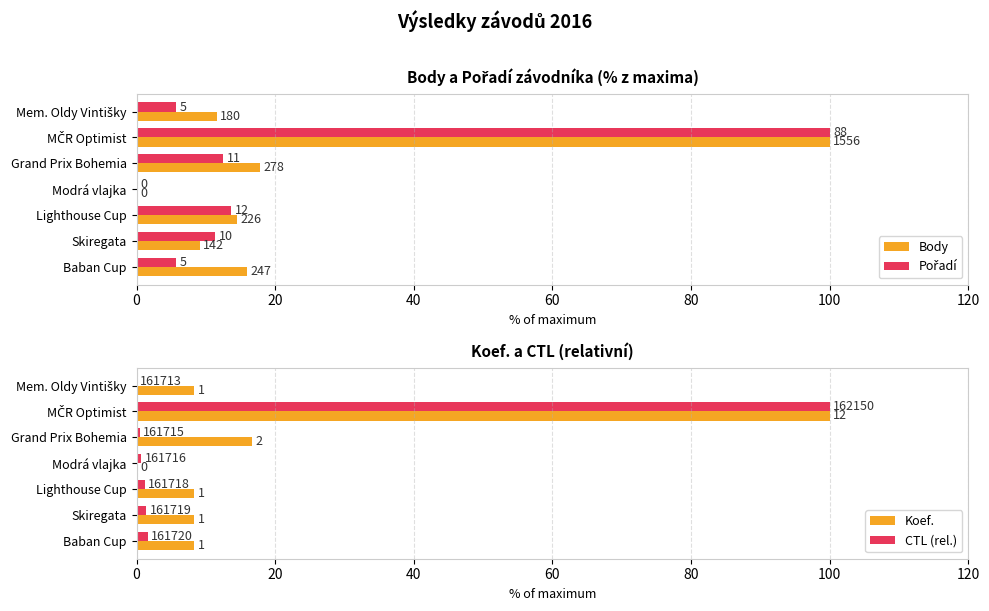

What is the difference between the maximum and minimum values in the Pořadí series?

100.0